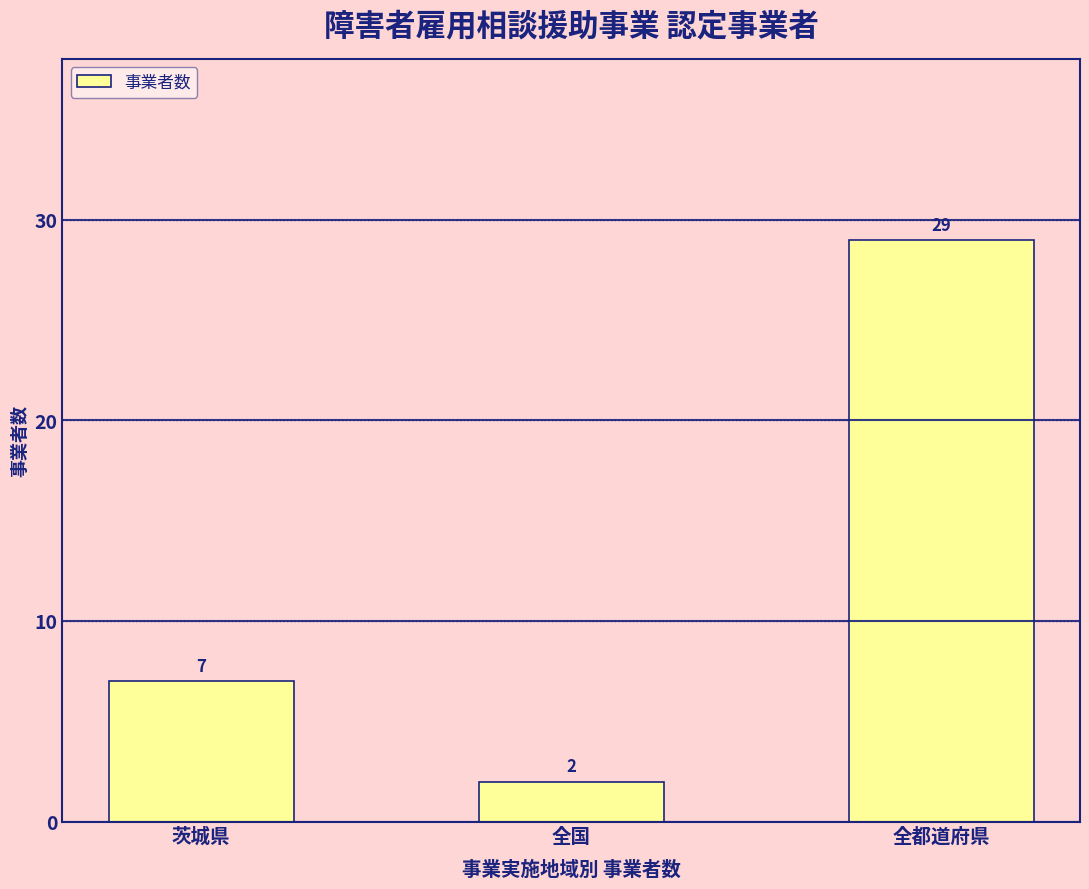

Count the number of categories in the chart.

3